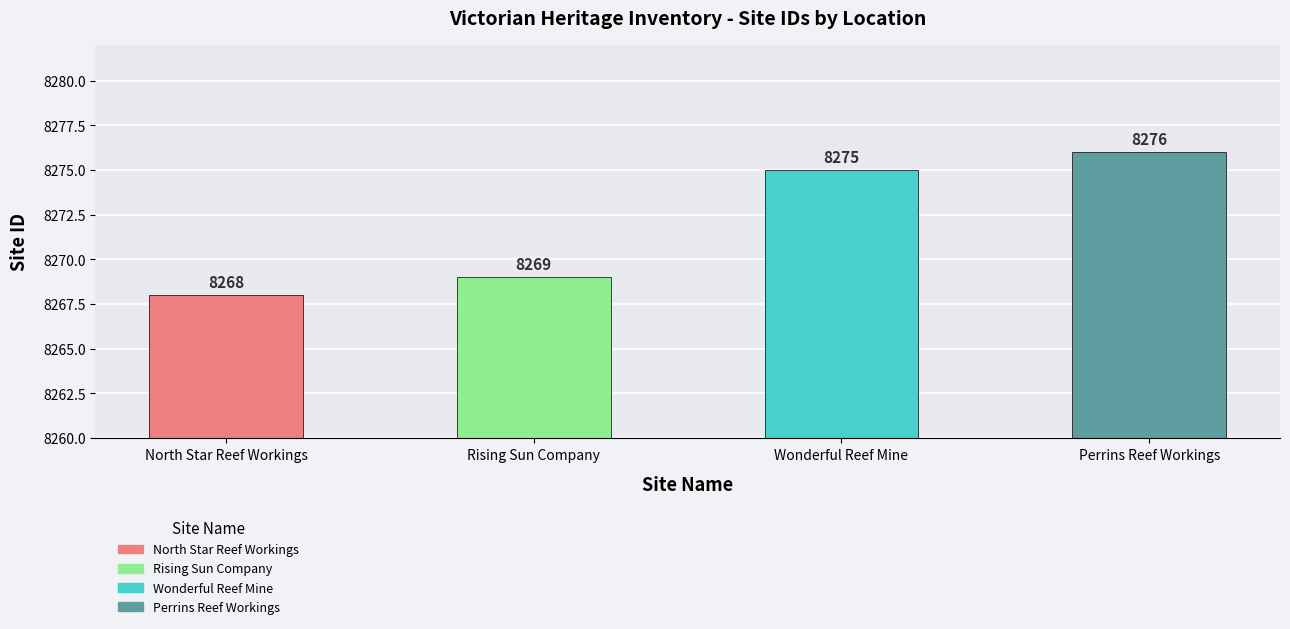

What is the difference between the maximum and minimum values?

8